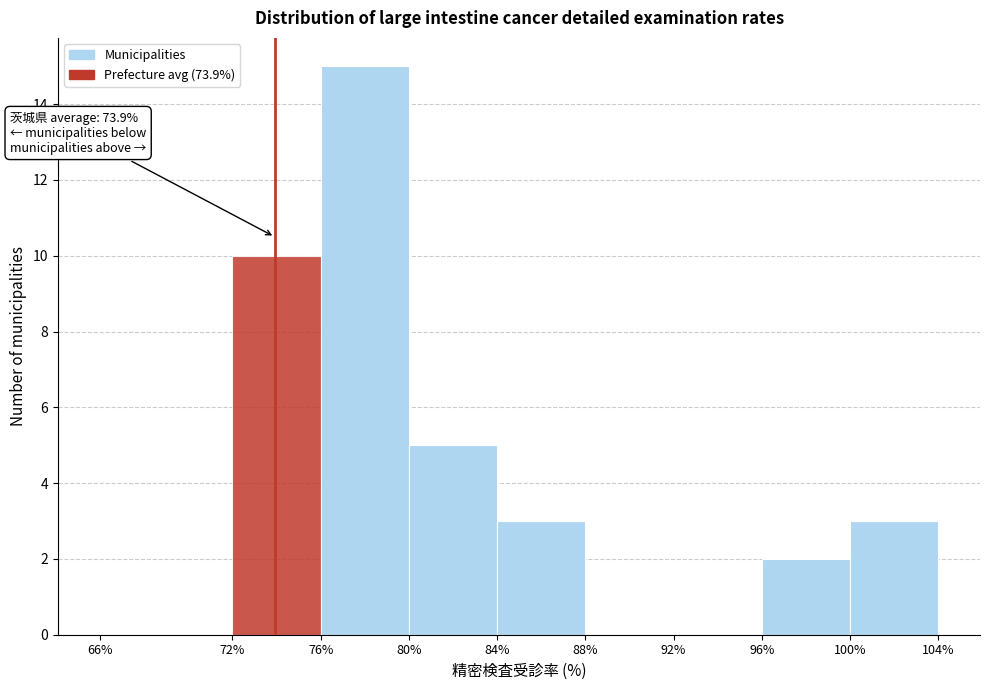

Which range on the x-axis has the tallest bar?

76% to 80%